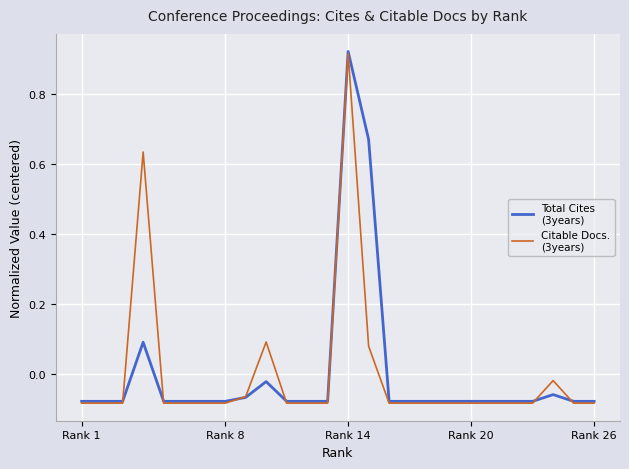

How many lines are shown in the chart?

2